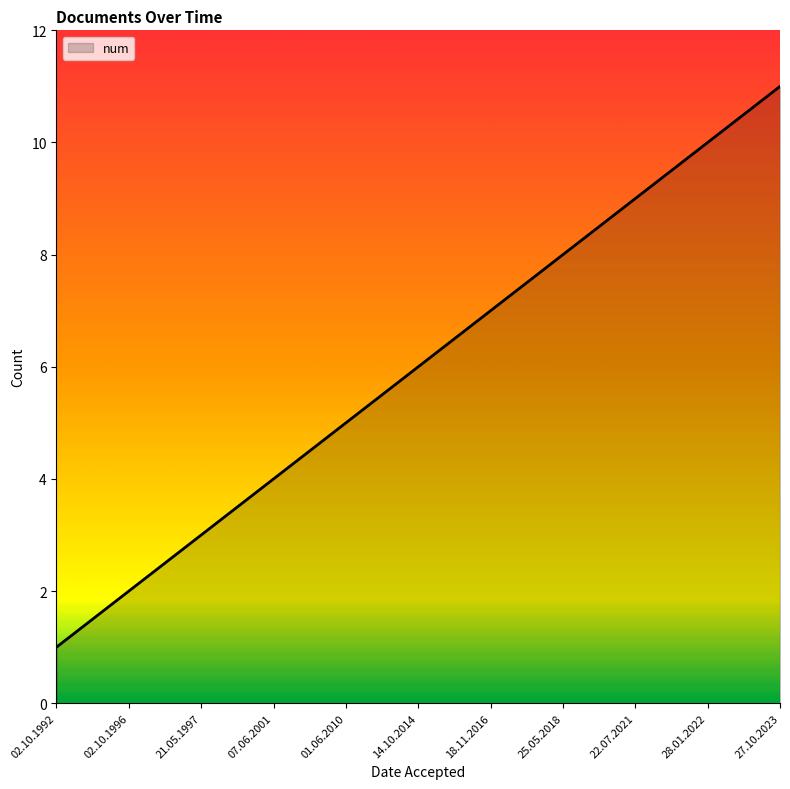

Between 01.06.2010 and 22.07.2021, which is larger?

22.07.2021